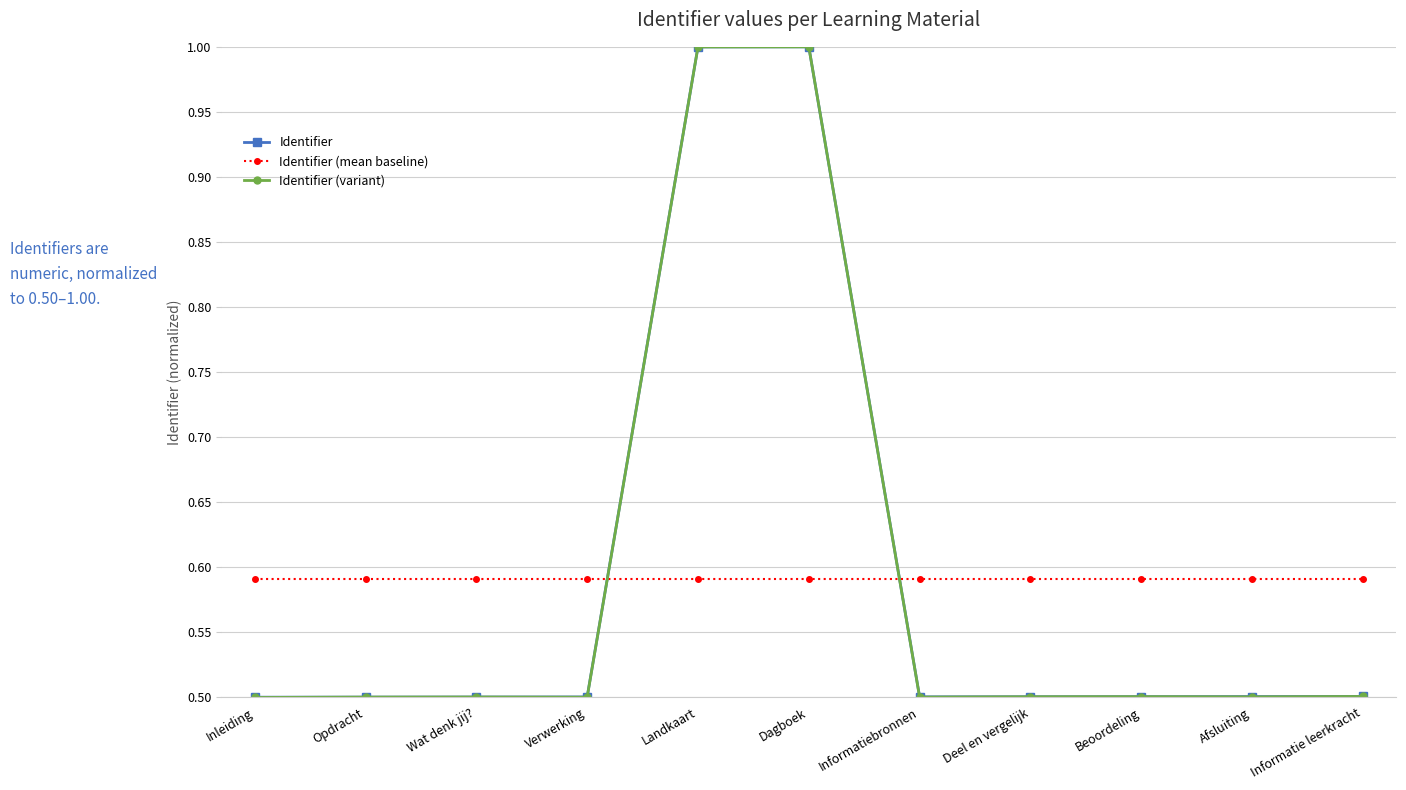

Between Inleiding and Landkaart, which series saw the biggest shift?

Identifier (variant)